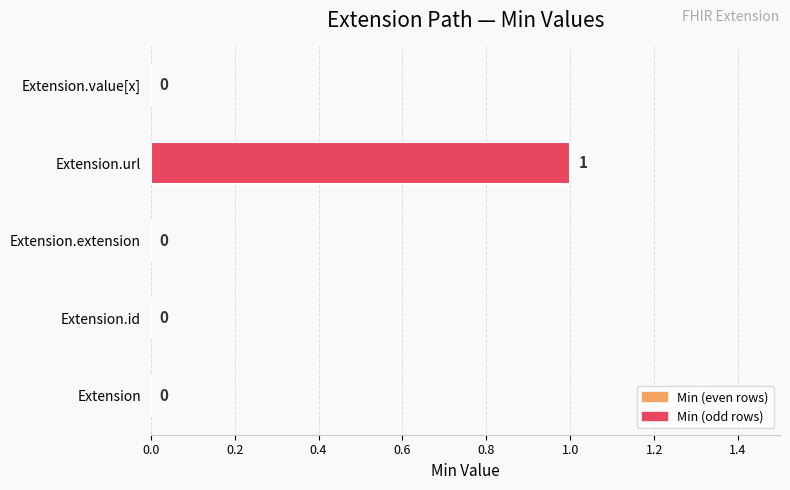

Reading bottom to top, what are all the values shown in this chart?

Extension=0	Extension.id=0	Extension.extension=0	Extension.url=1	Extension.value[x]=0